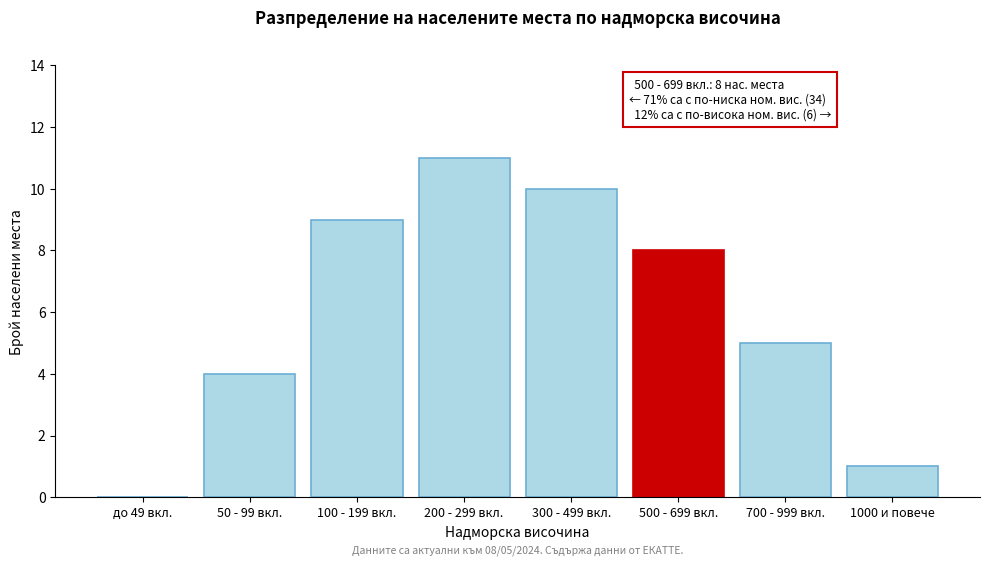

Reading right to left, what are all the values shown in this chart?

1000 и повече=1	700 - 999 вкл.=5	500 - 699 вкл.=8	300 - 499 вкл.=10	200 - 299 вкл.=11	100 - 199 вкл.=9	50 - 99 вкл.=4	до 49 вкл.=0